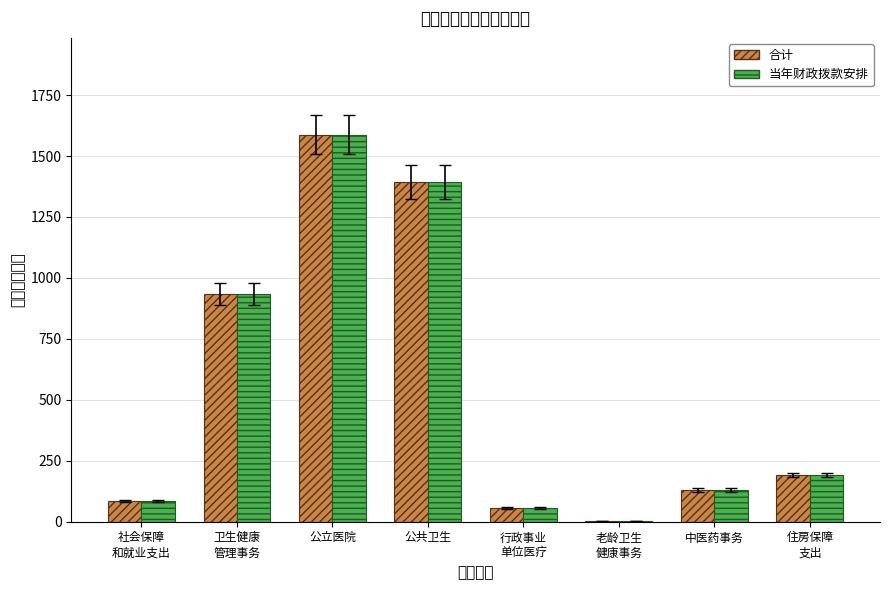

The value of 当年财政拨款安排 at 卫生健康
管理事务 is 1582.9. True or false?

False